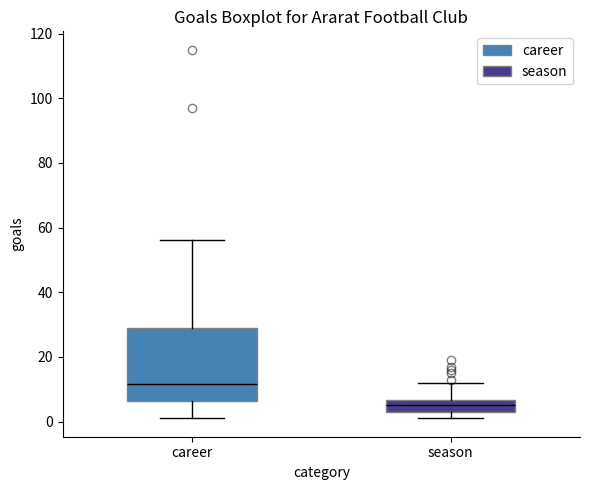

Where does the upper whisker of the box for season end on the y-axis? The values are not printed on the chart, so give them approximately, as read against the axis.

12